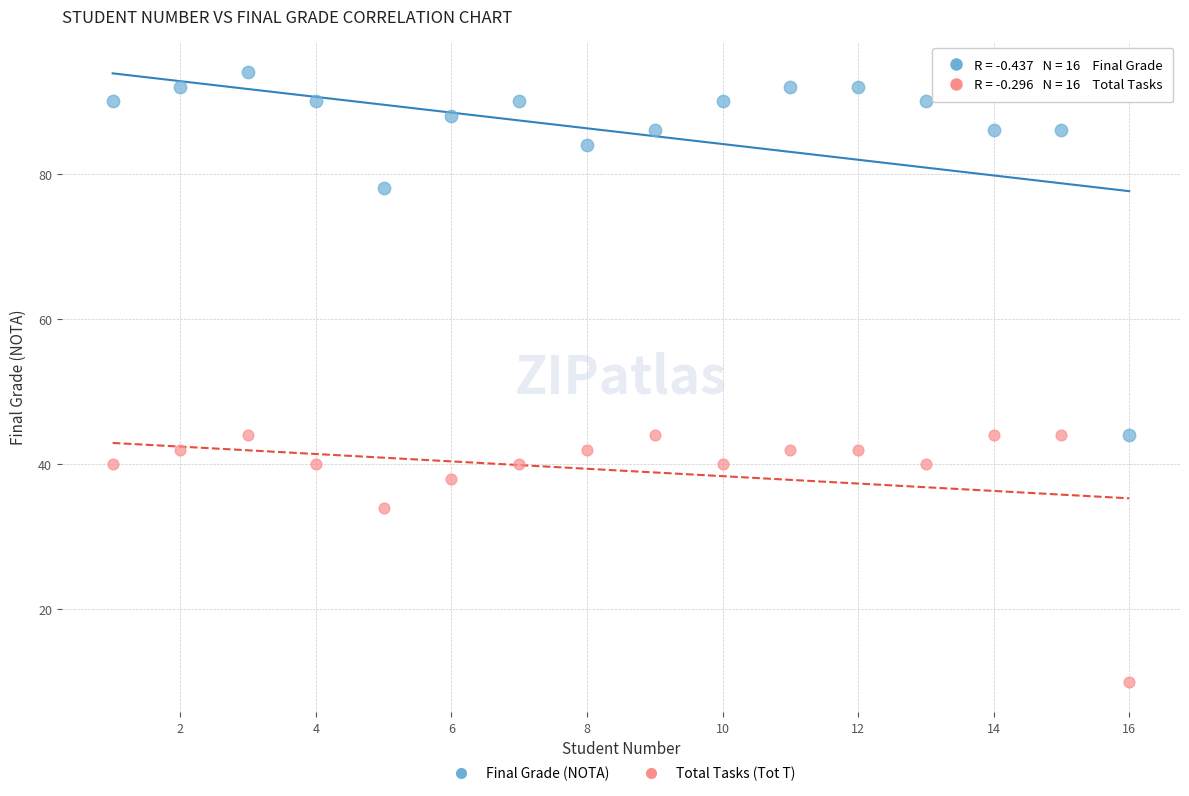

Across all data points, what is the range of Y values (max minus min)?

84